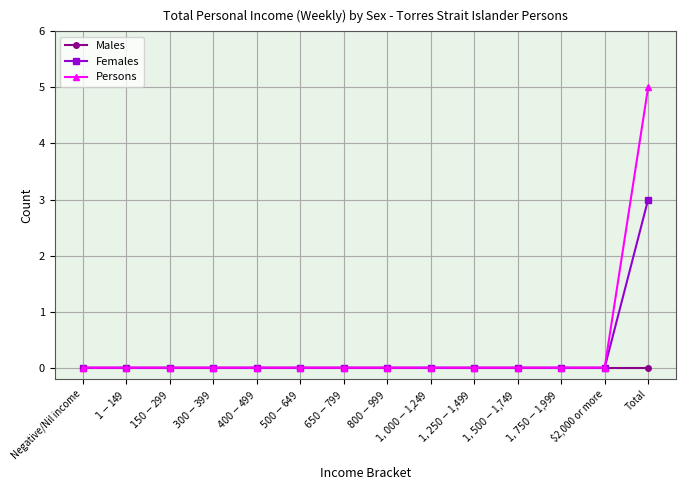

The value of Females at $500-$649 is 2. True or false?

False